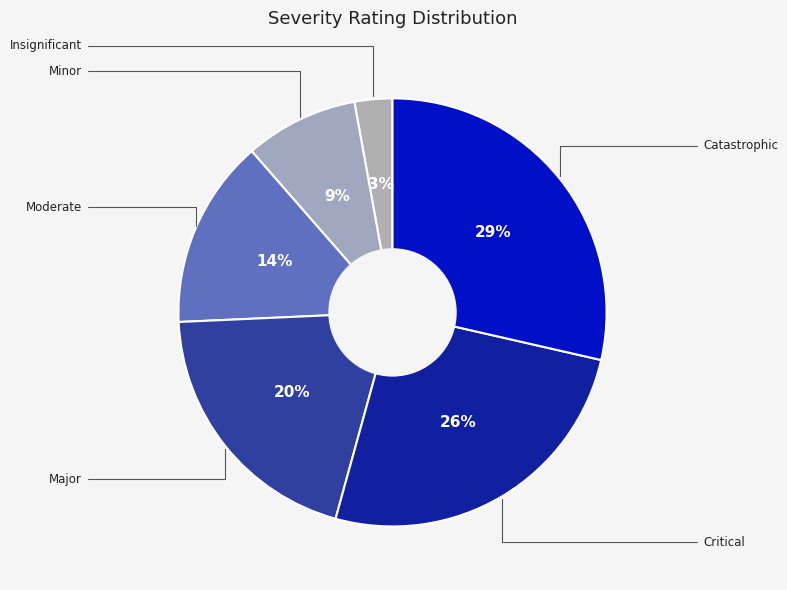

To the nearest percent, what portion does Catastrophic represent?

29%